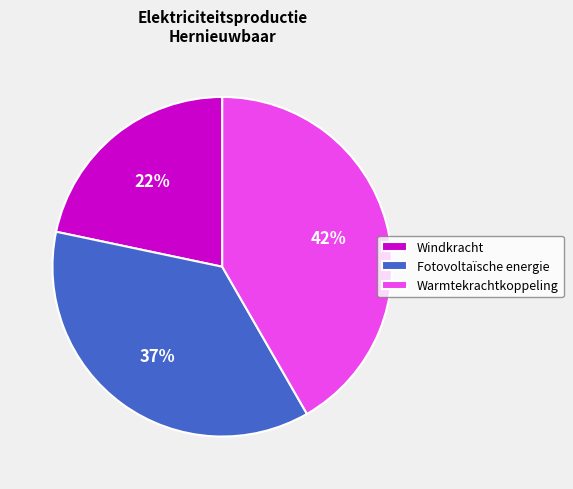

Do Warmtekrachtkoppeling and Fotovoltaïsche energie together represent more than half of the pie?

Yes